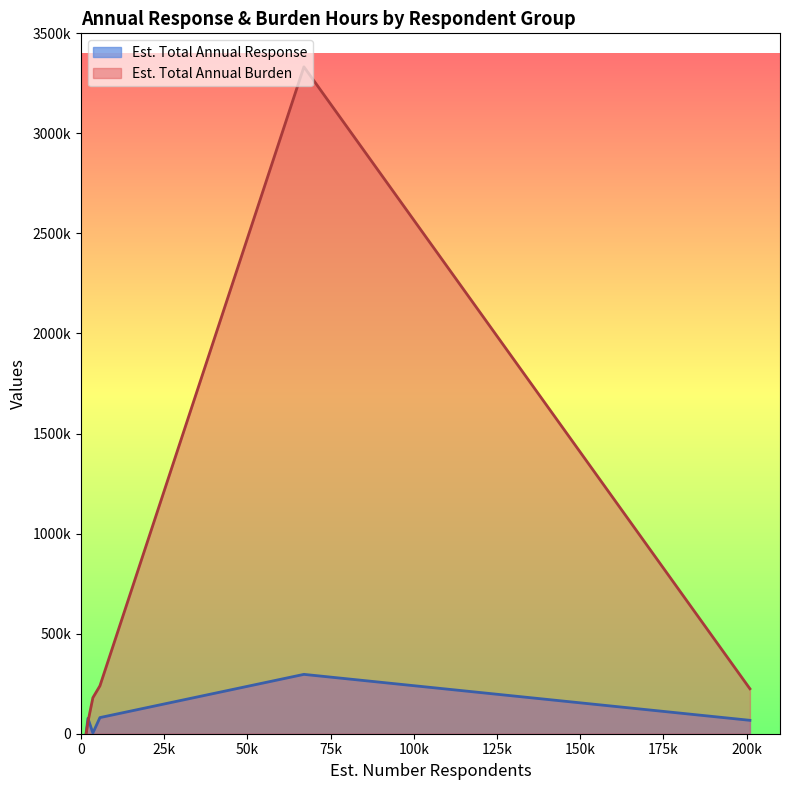

What are all the series names shown in the legend?

Est. Total Annual Response, Est. Total Annual Burden